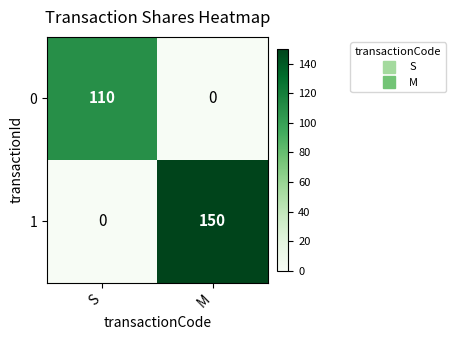

What is the average value of the 0 series?

55